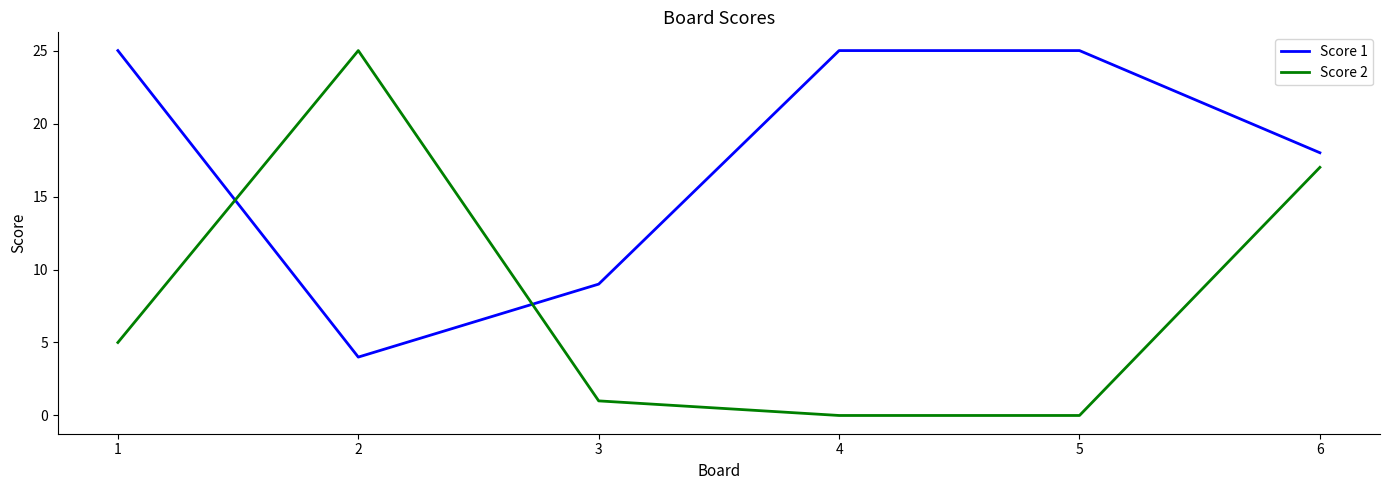

Reading right to left, what are all the values shown in this chart?

Score 1: 18	25	25	9	4	25
Score 2: 17	0	0	1	25	5